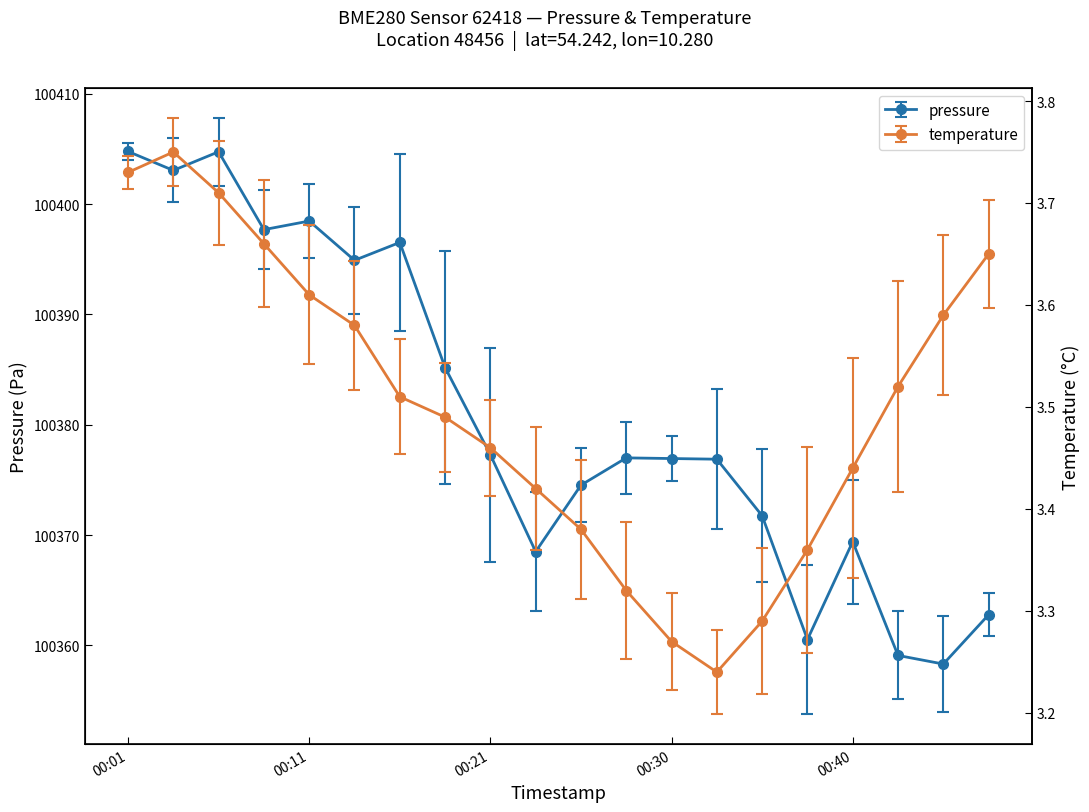

What is the total value across all series at 2023-12-20T00:06:31?

100408.5